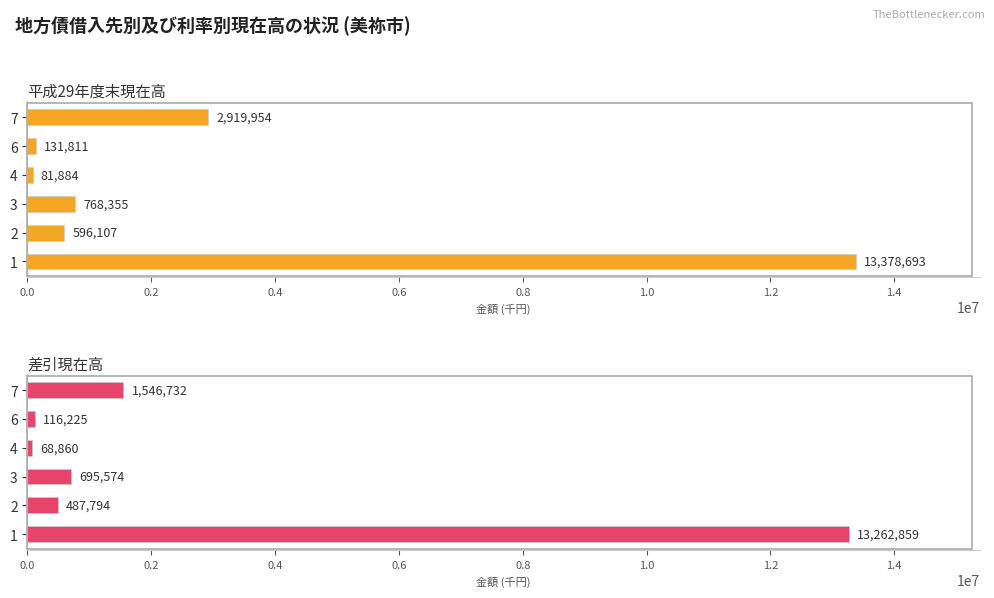

Is the value of 平成29年度末現在高 at 6 greater than the value of 差引現在高 at 1?

No